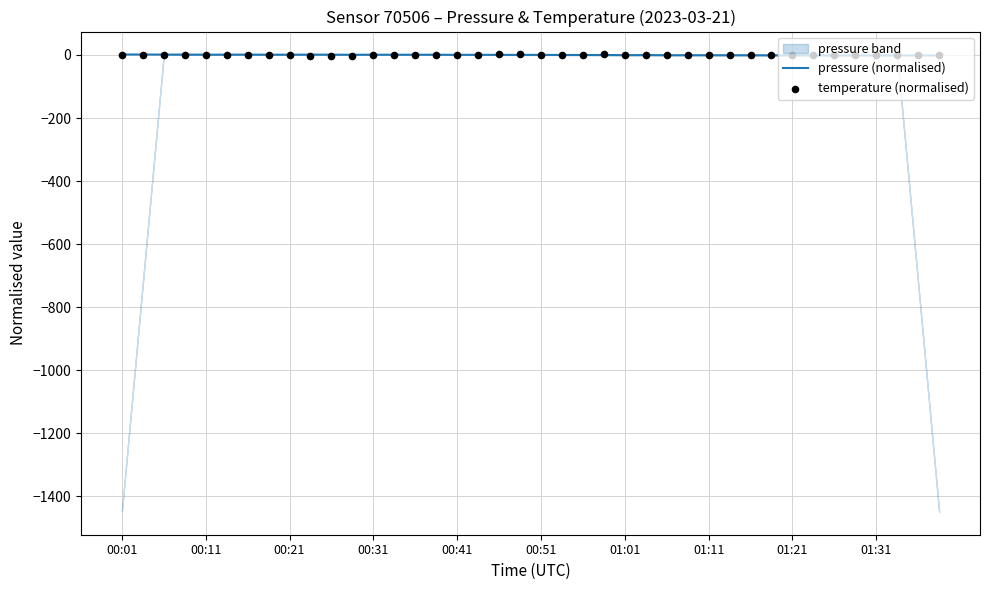

What are all the series names shown in the legend?

pressure (normalised), temperature (normalised)